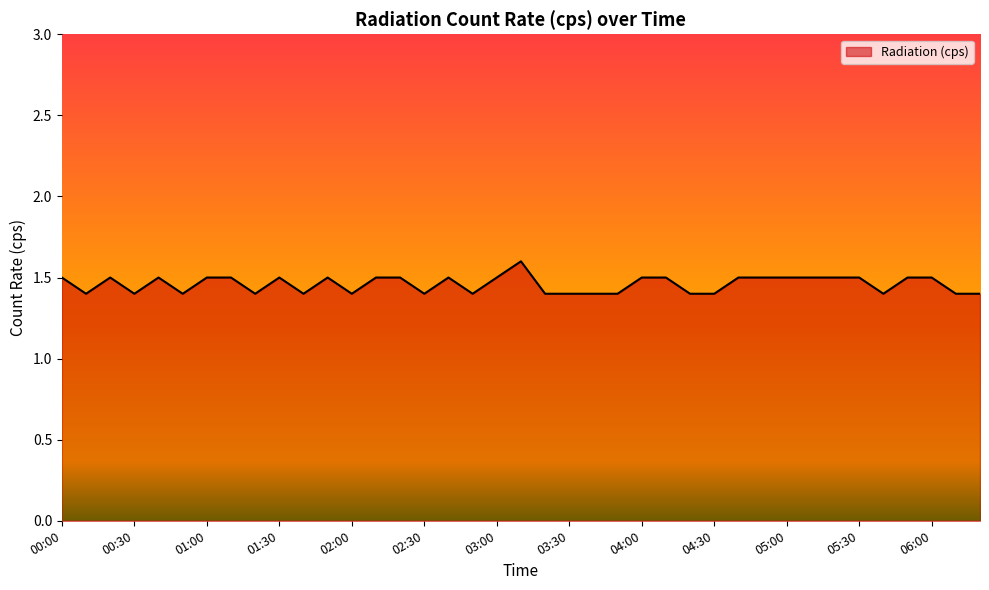

Does the chart display data point markers on the line(s)?

No